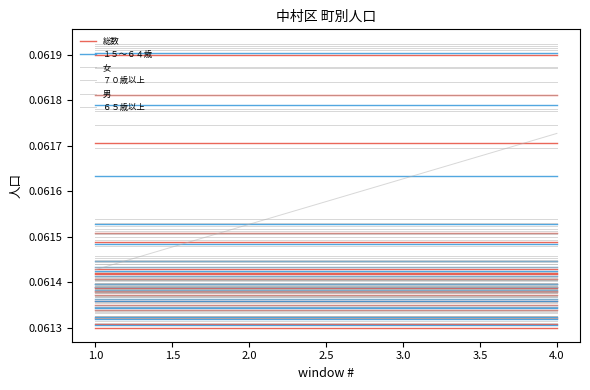

Is this an area chart (filled region under the line)?

No